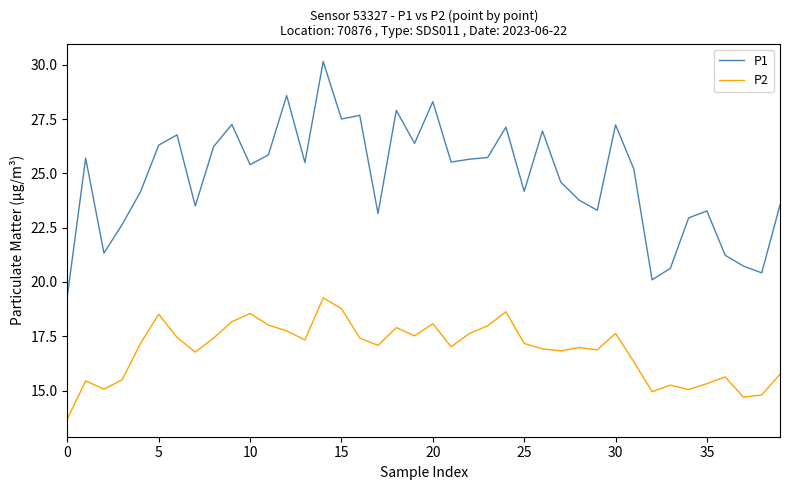

What are all the series names shown in the legend?

P1, P2